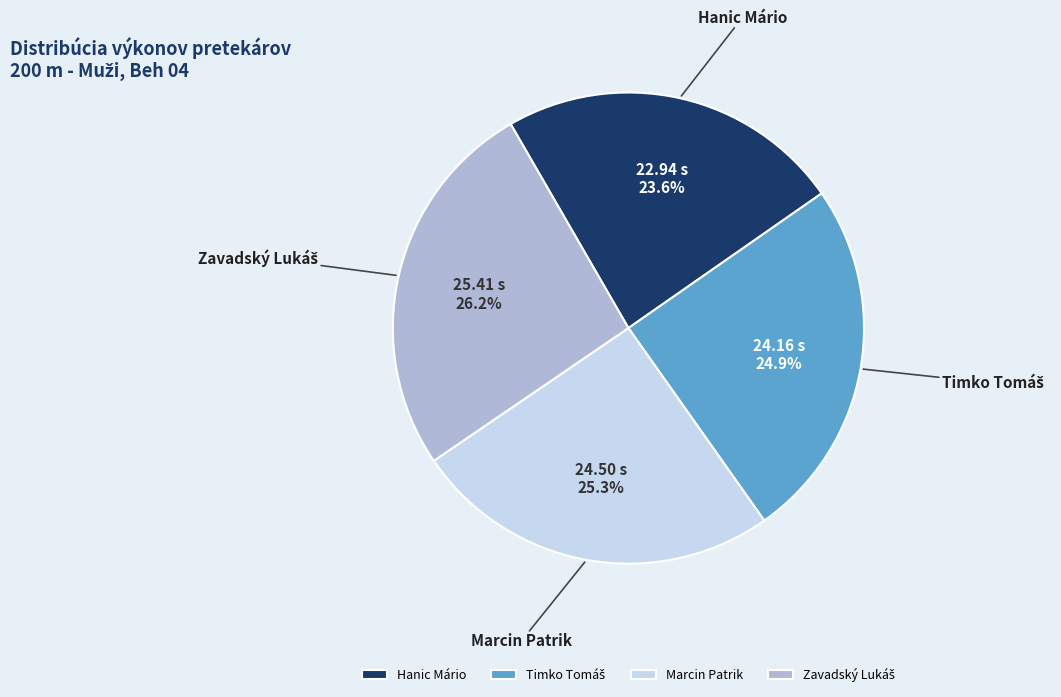

How many segments does this pie chart have?

4